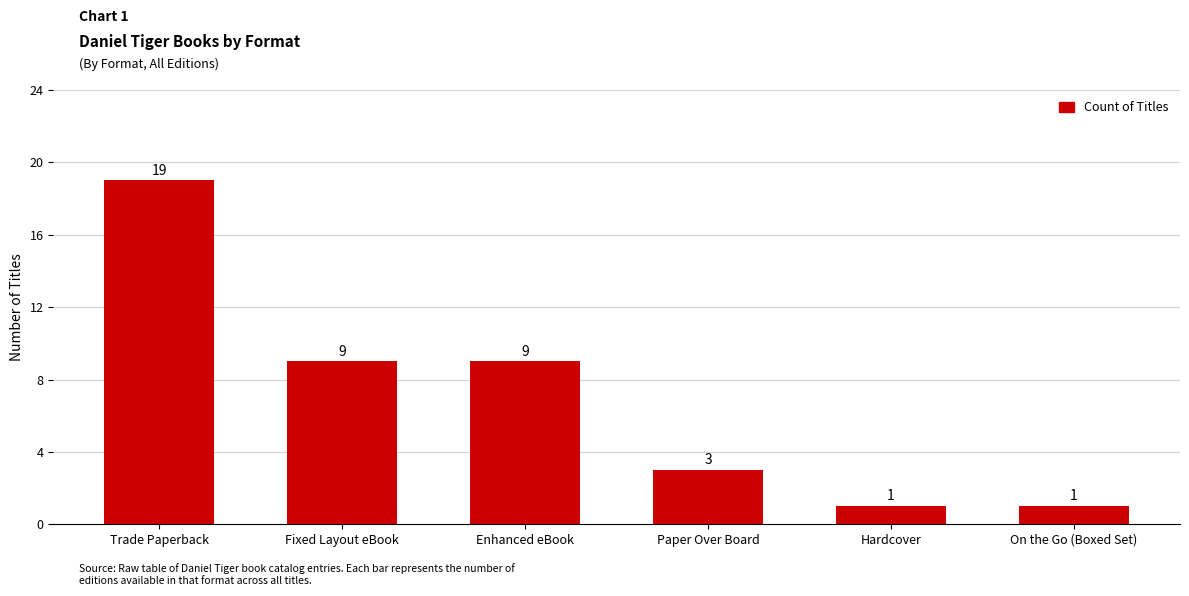

What position from the right is Paper Over Board?

3